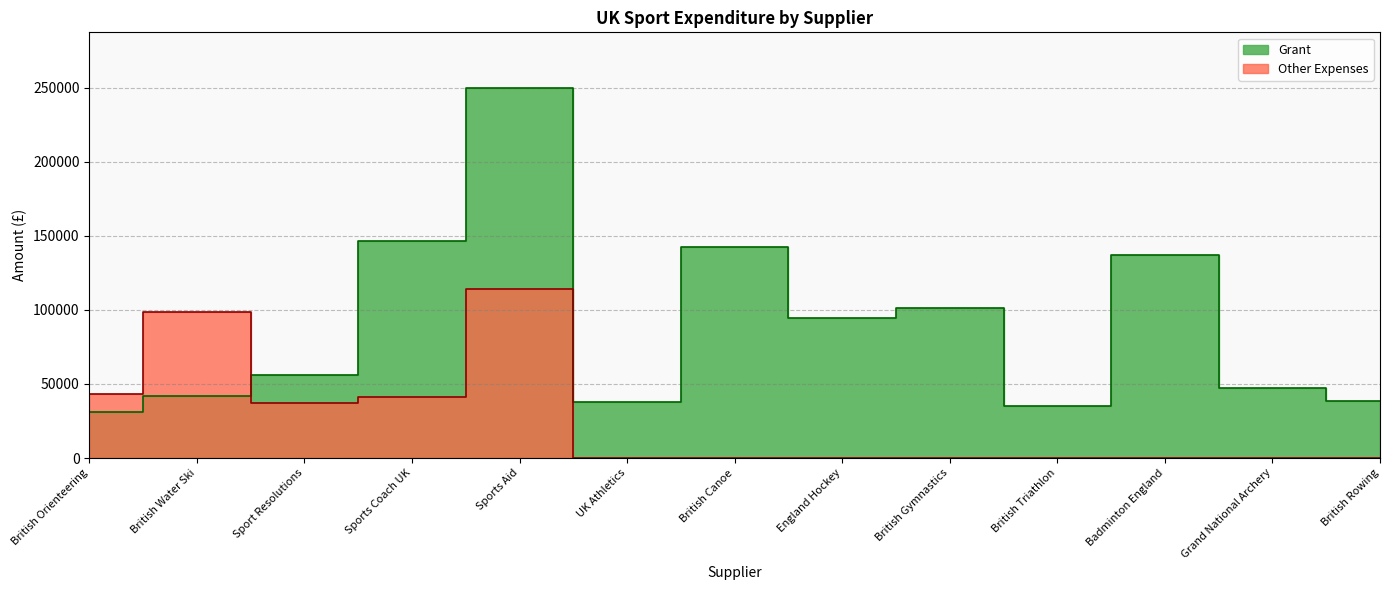

Rank the series by their average value, from highest to lowest.

Grant, Other